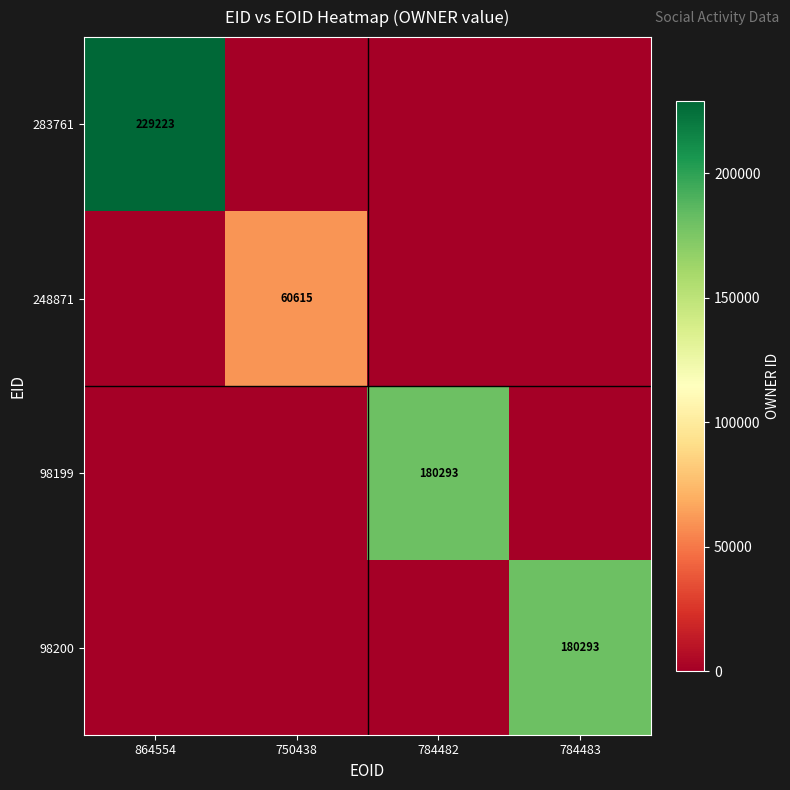

True or false: 248871 has a value of 60615 at 750438.

True